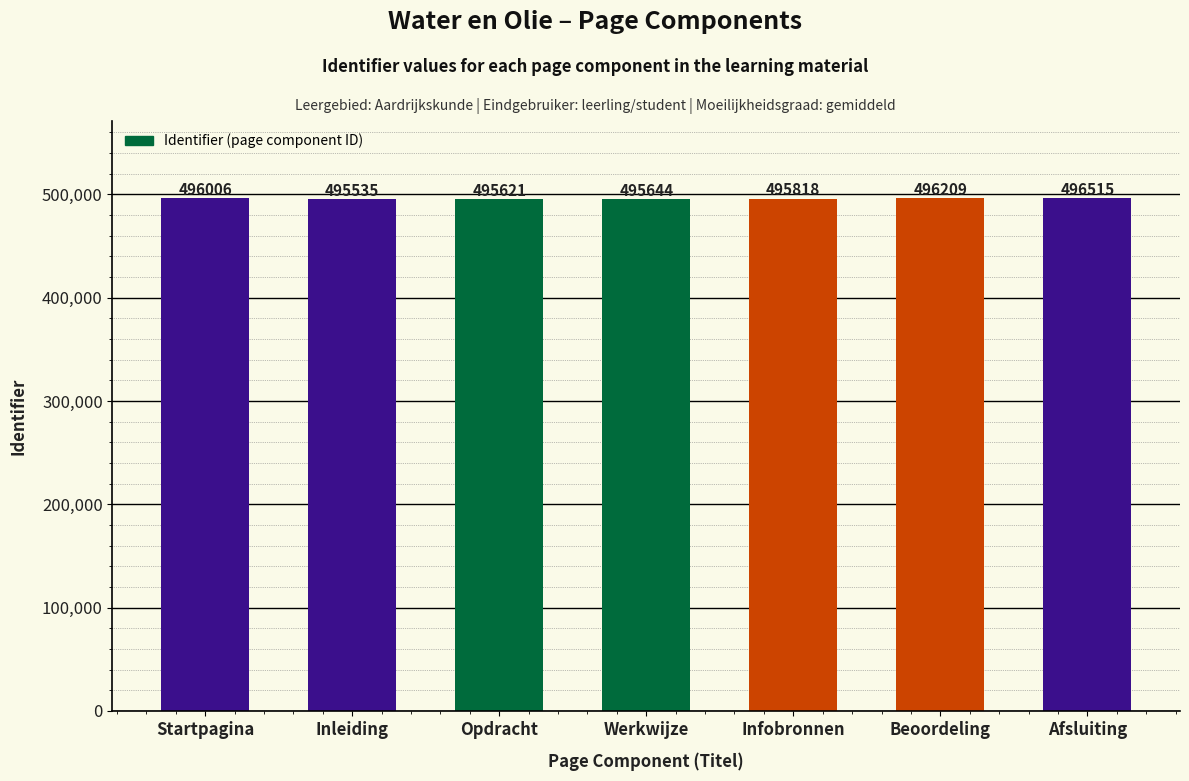

What position from the right is Inleiding?

6